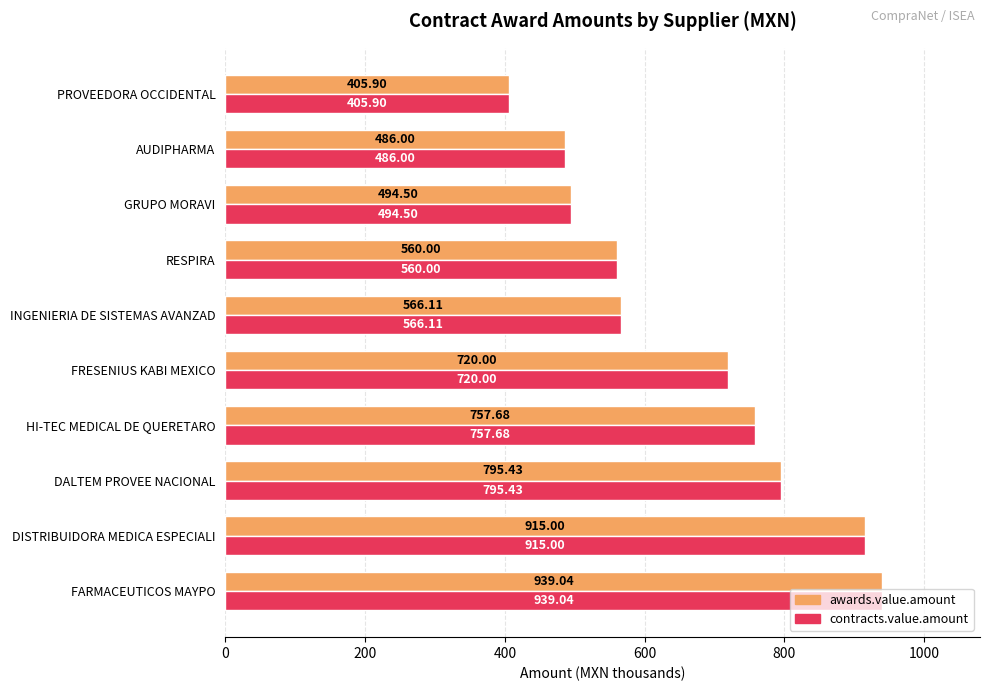

What is the difference between the awards.value.amount values at PROVEEDORA OCCIDENTAL and RESPIRA?

154.1